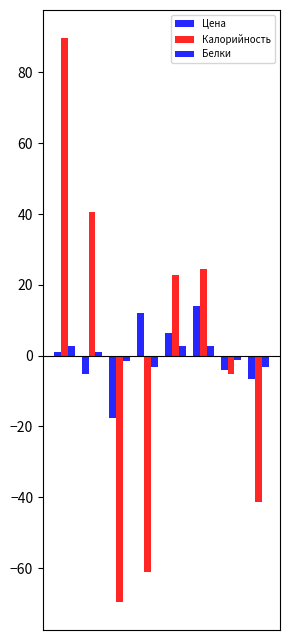

Rank the series by their maximum value, from lowest to highest.

Белки, Цена, Калорийность